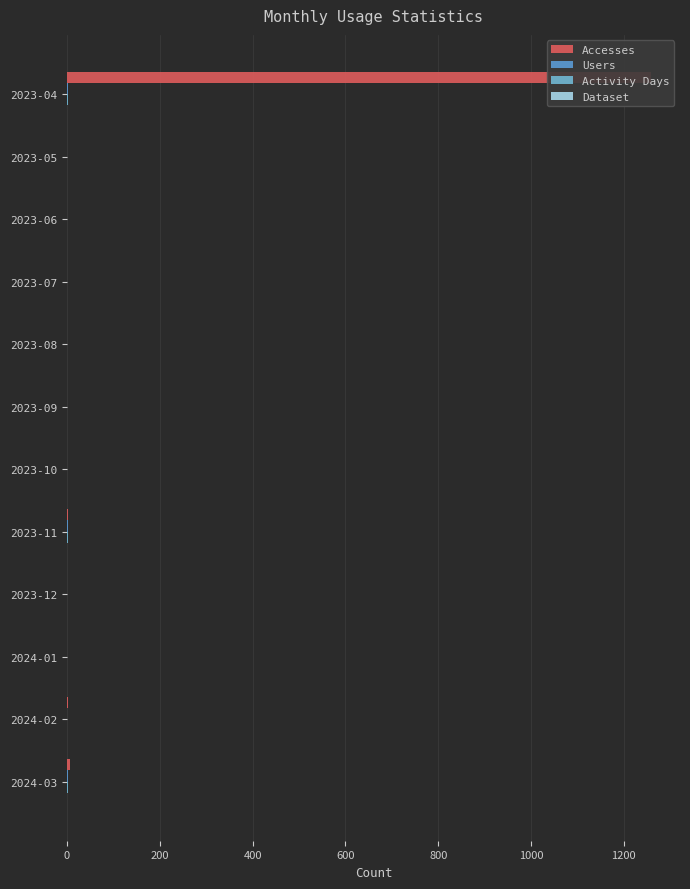

Is it true that Accesses equals 2 at 2024-02?

True